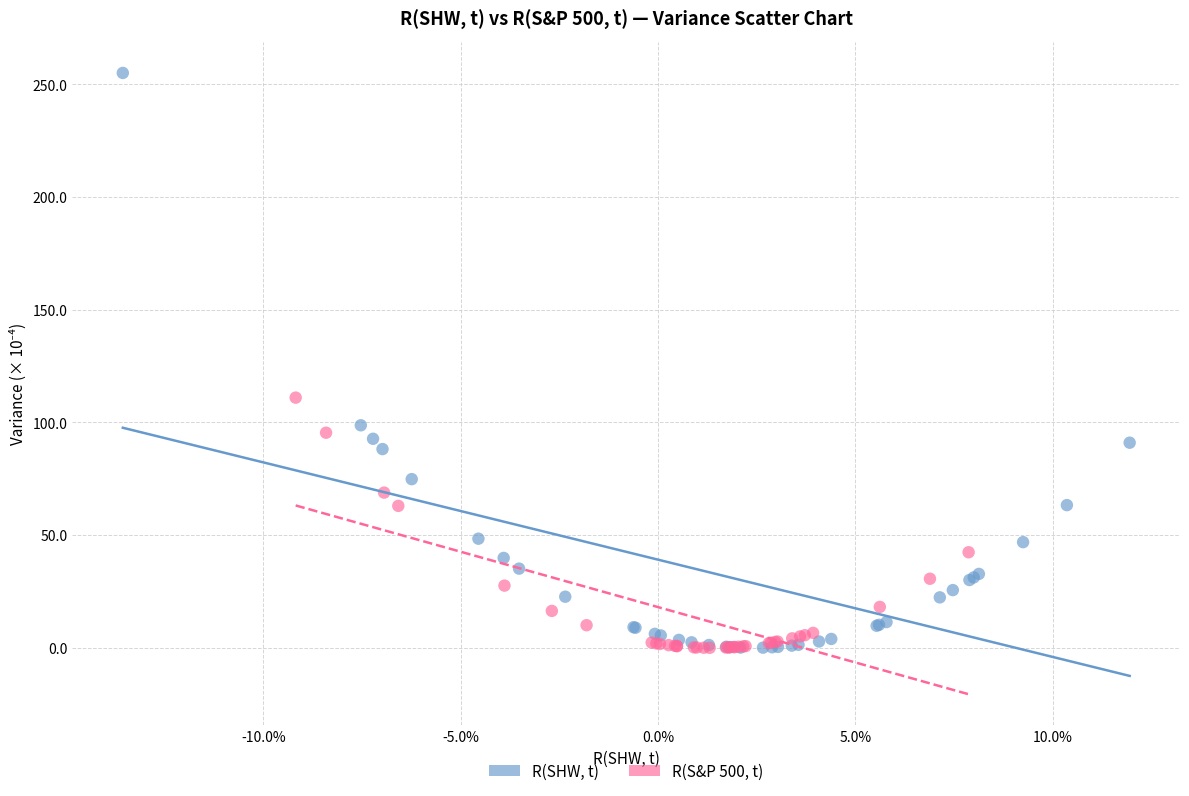

Which series reaches the maximum Y coordinate?

R(SHW, t)